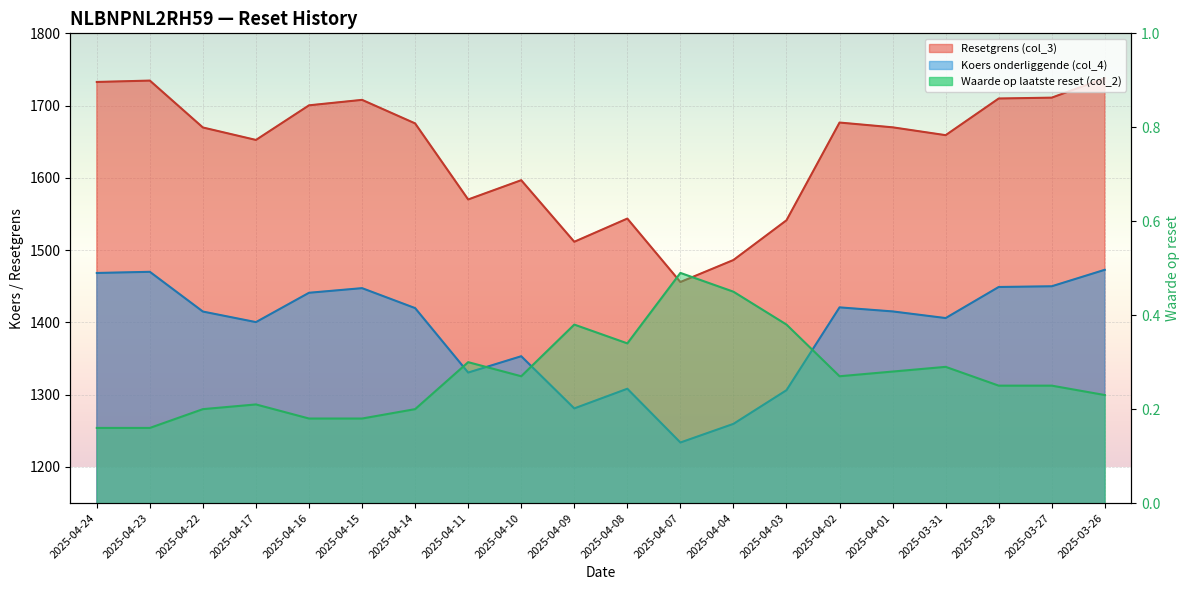

What is the sum of the Koers onderliggende (col_4) values at 2025-04-11 and 2025-04-01?

2745.8